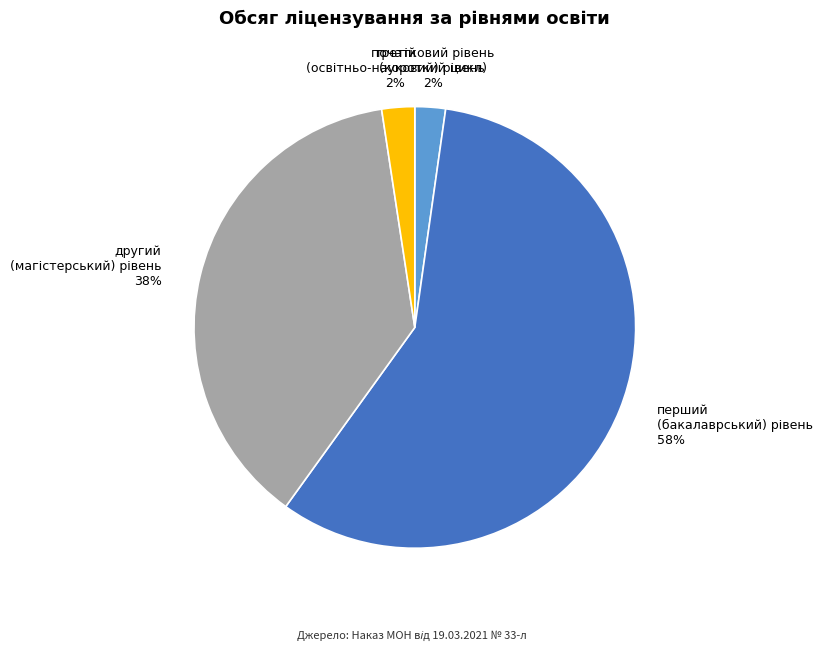

To the nearest percent, what is the average slice percentage?

25%